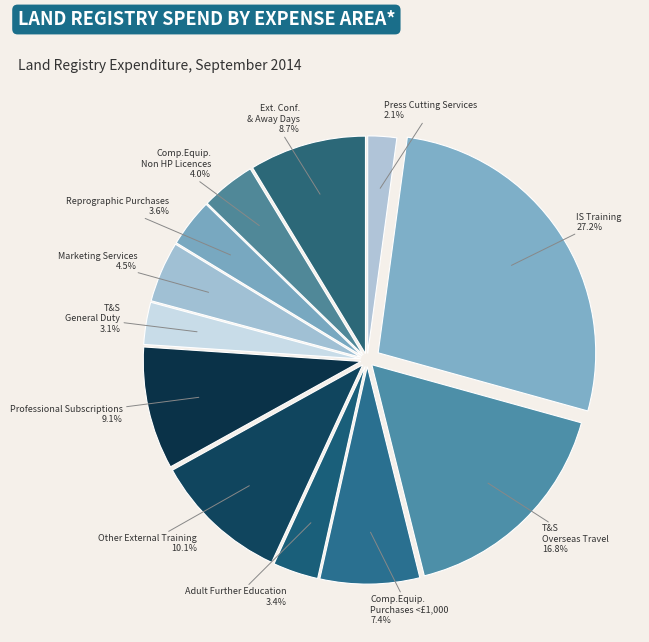

Is there a majority slice in this chart?

No